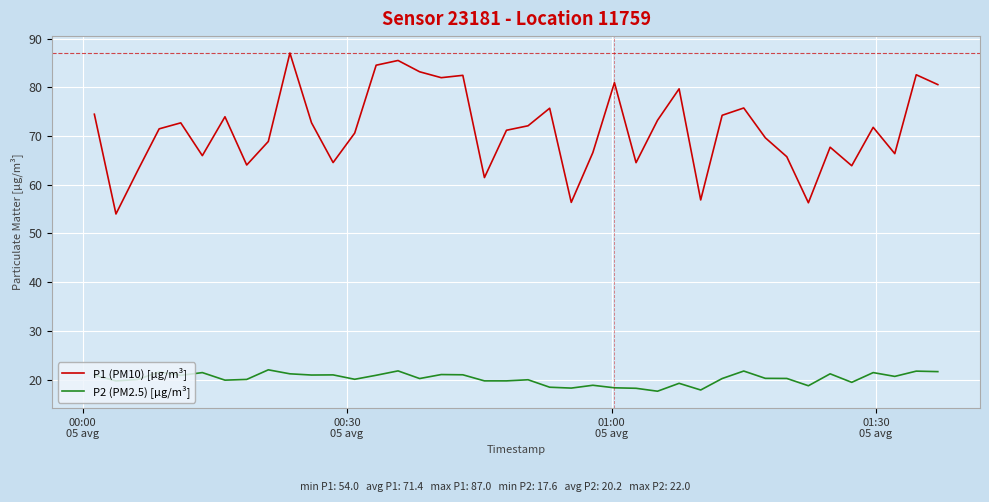

Rank the series by their average value, from highest to lowest.

P1 (PM10) [µg/m³], P2 (PM2.5) [µg/m³]